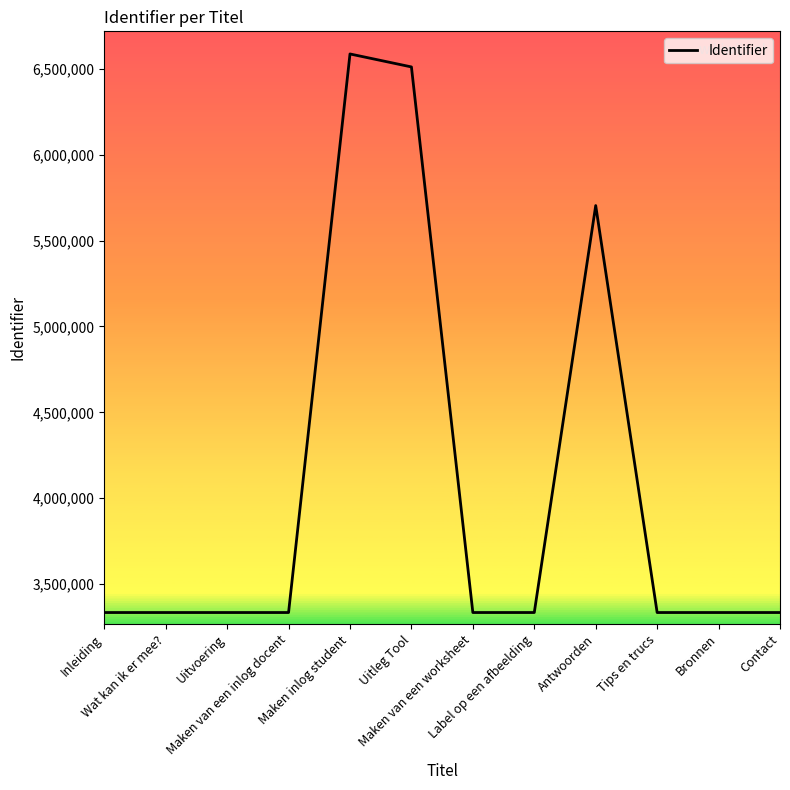

What is the minimum value shown in the chart?

3334300